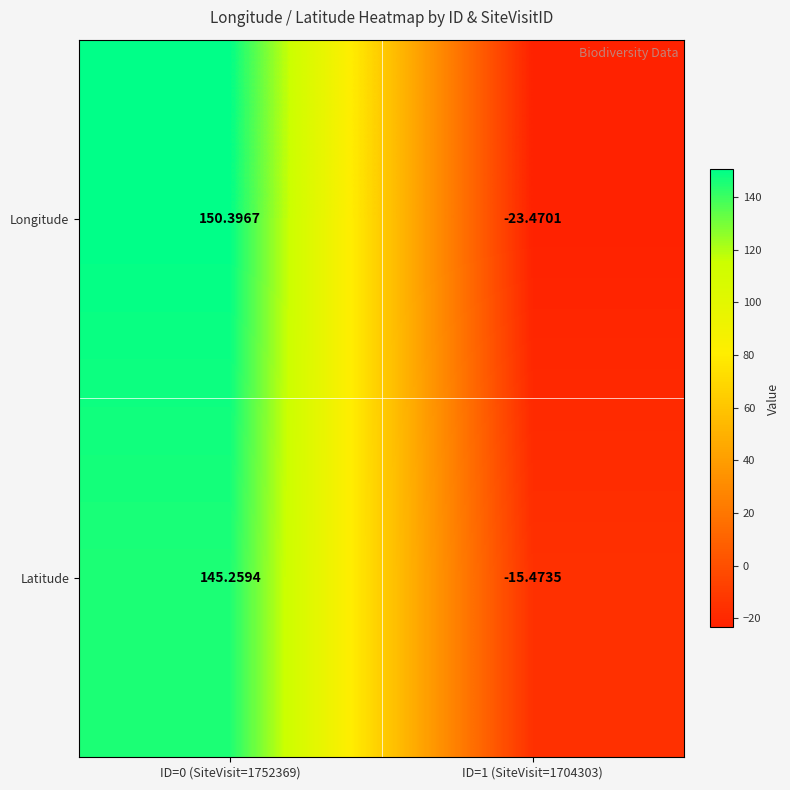

List the series in order of their peak value, lowest first.

Latitude, Longitude